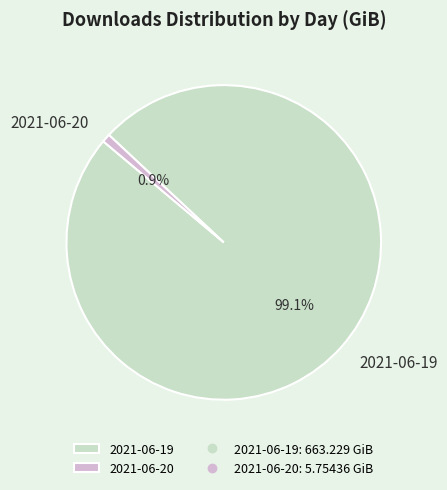

The 2021-06-19 slice represents 99% of the pie. True or false?

True